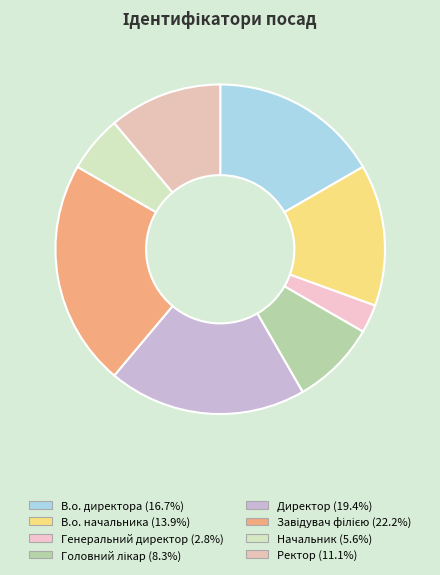

Which has a higher value, Головний лікар or Генеральний директор?

Головний лікар